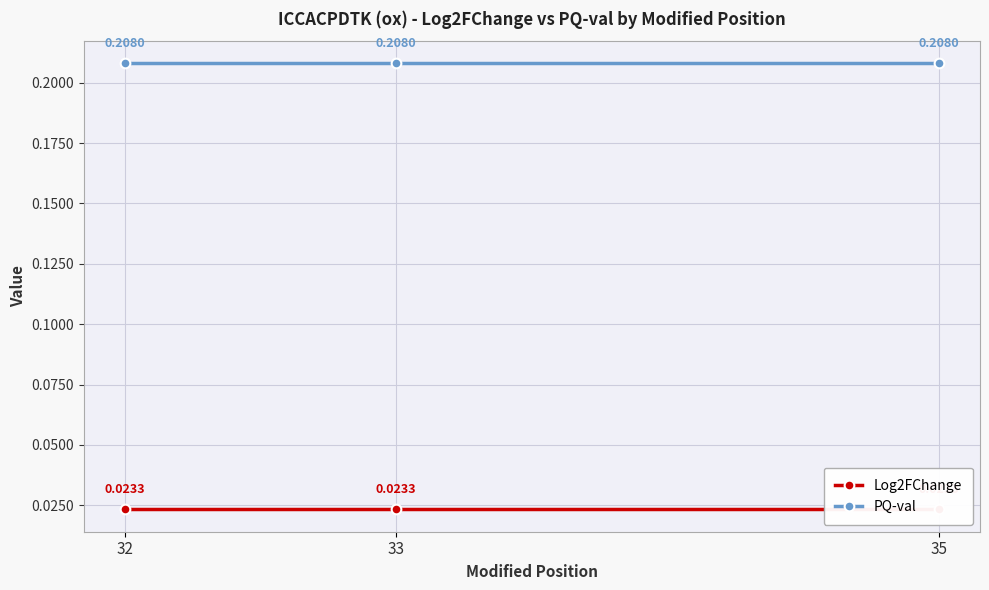

Which category has the highest value across all series?

32